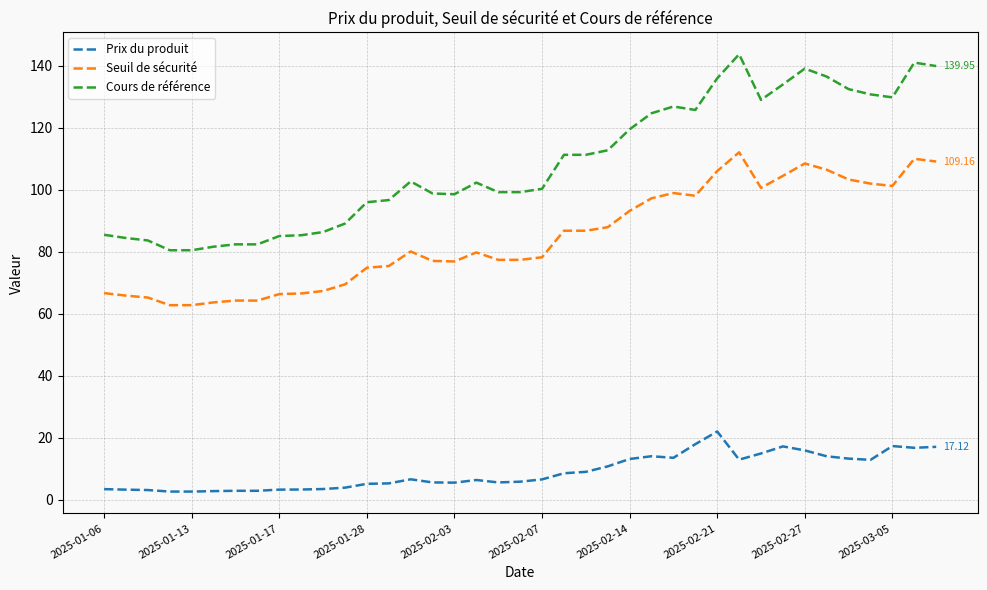

Which series has the widest spread of values?

Cours de référence